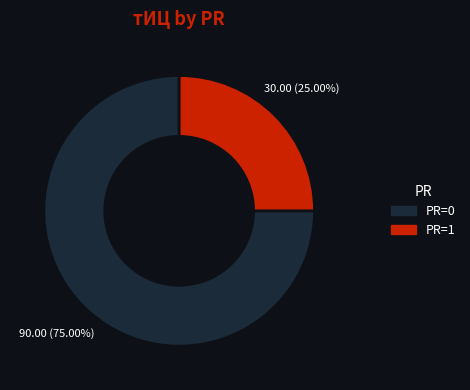

Does any single category account for the majority?

Yes